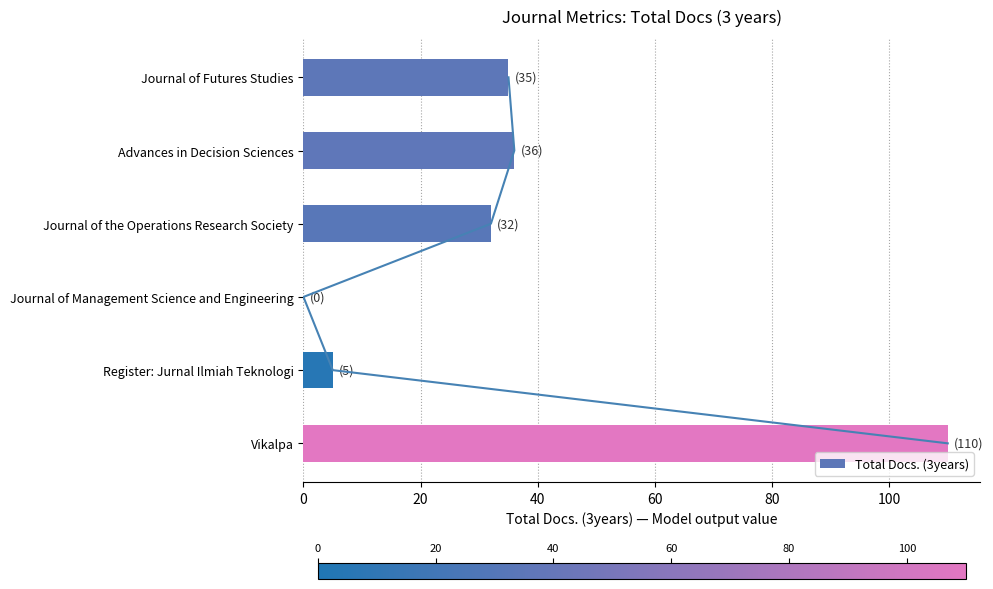

What is the maximum value for Total Docs. (3years)?

110